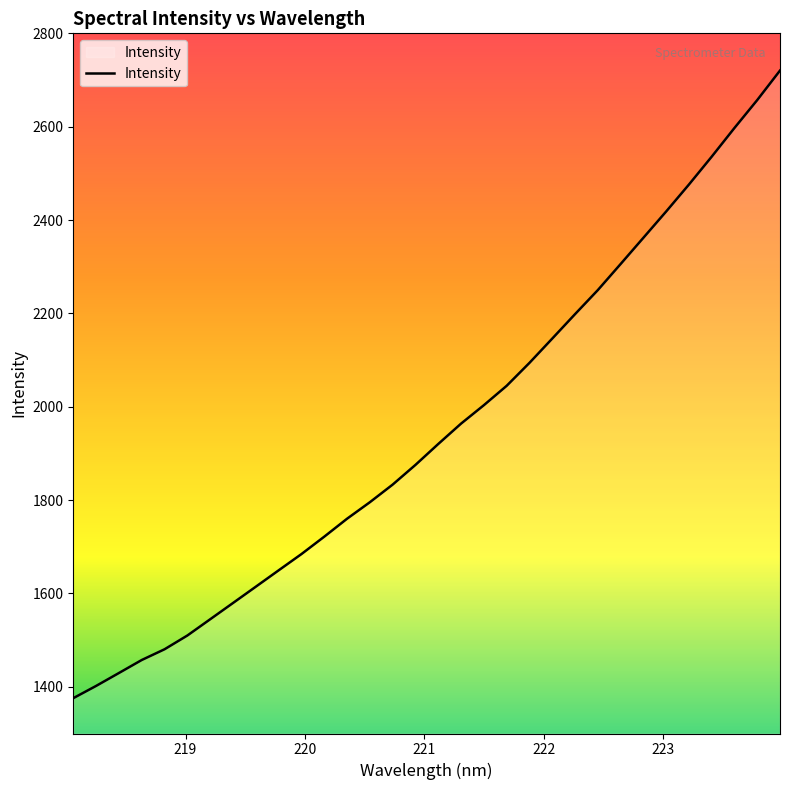

What is the smallest value displayed?

1375.7